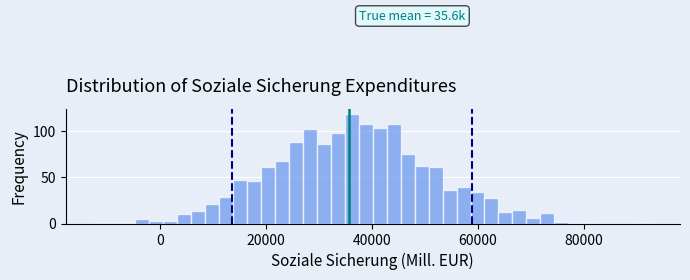

Around what value on the x-axis is the tallest bar? Give the approximate position of its centre, as read against the axis.

36000